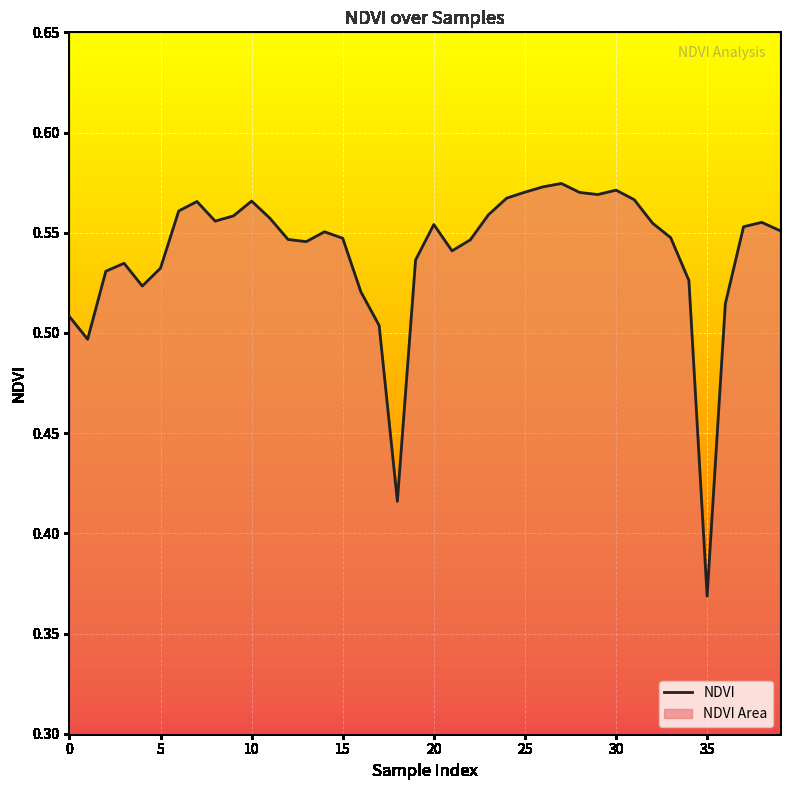

Which has a higher value, 16 or 35?

16